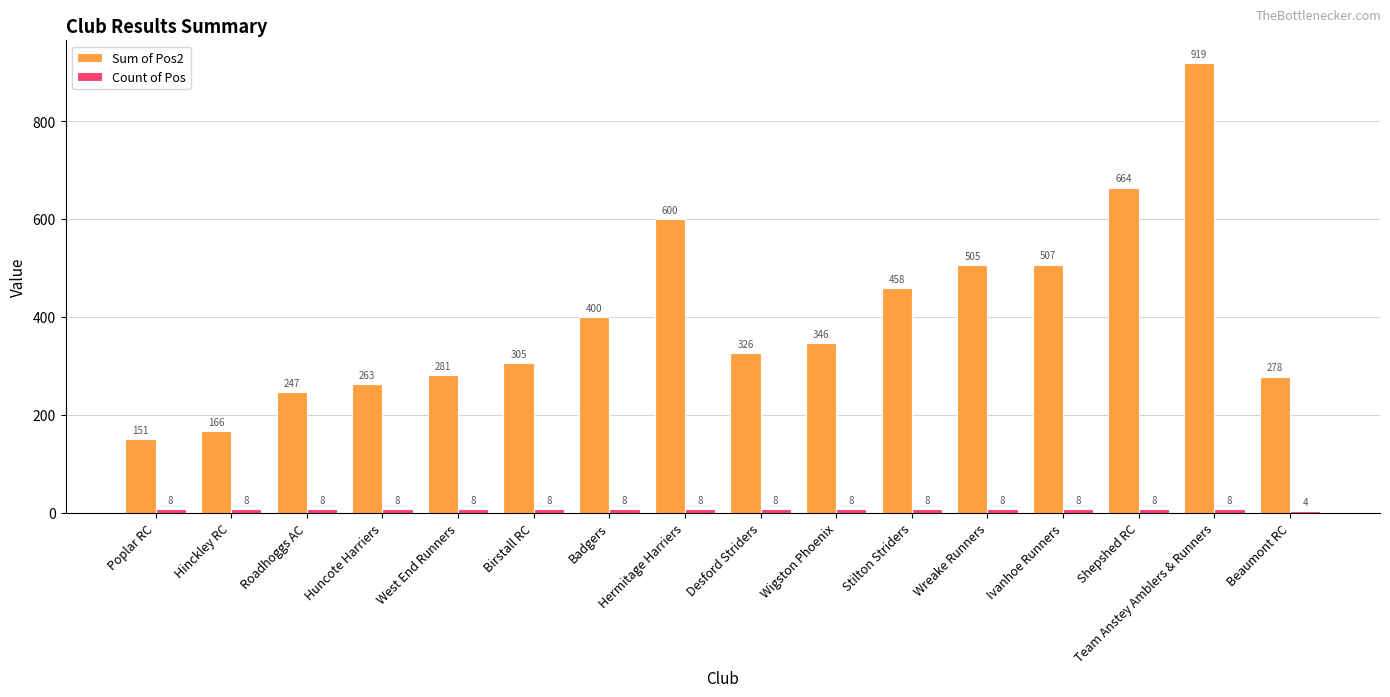

What is the greatest value displayed?

919